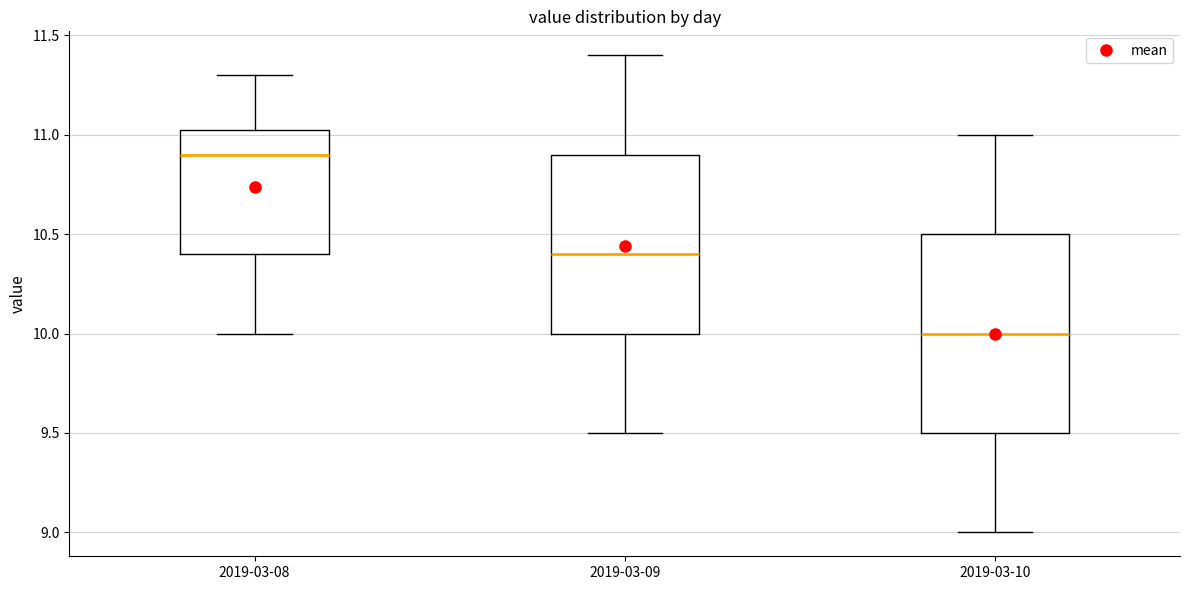

Reading left to right, transcribe this box plot: for each box, give where its median line is, the range the box spans, and where its two whiskers end, as read against the y-axis. The values are not printed on the chart, so give them approximately, as read against the axis.

2019-03-08: median 10.90, box 10.40 to 11.05, whiskers 10.00 to 11.30
2019-03-09: median 10.40, box 10.00 to 10.90, whiskers 9.50 to 11.40
2019-03-10: median 10.00, box 9.50 to 10.50, whiskers 9.00 to 11.00